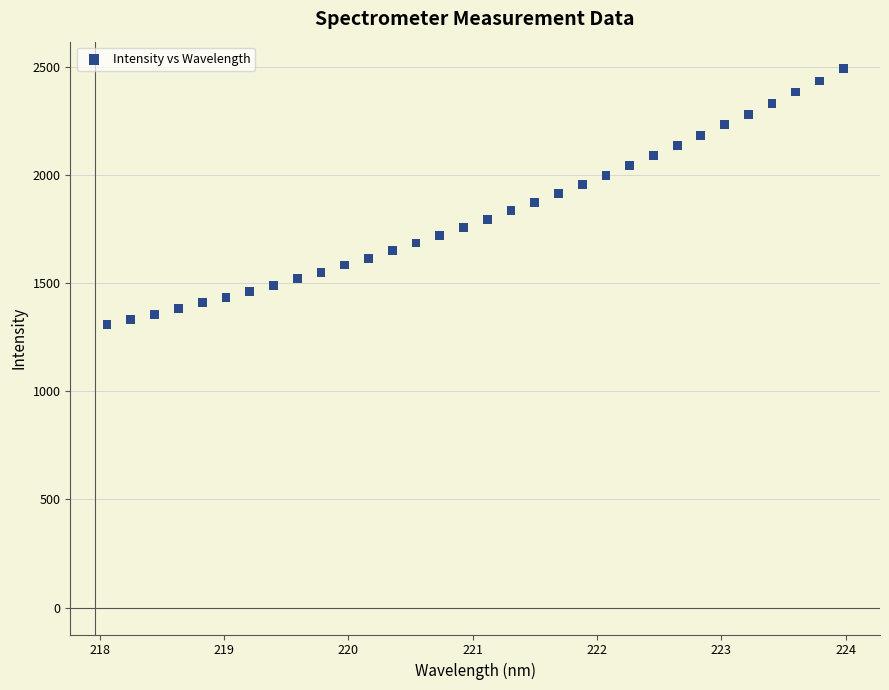

What is the range of X values (max minus min)?

5.9